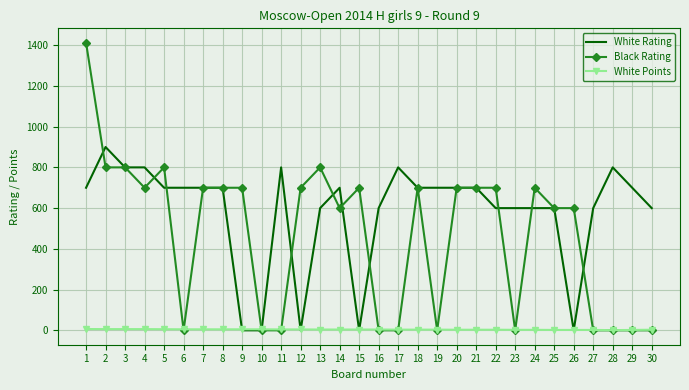

What are all the series names shown in the legend?

White Rating, Black Rating, White Points